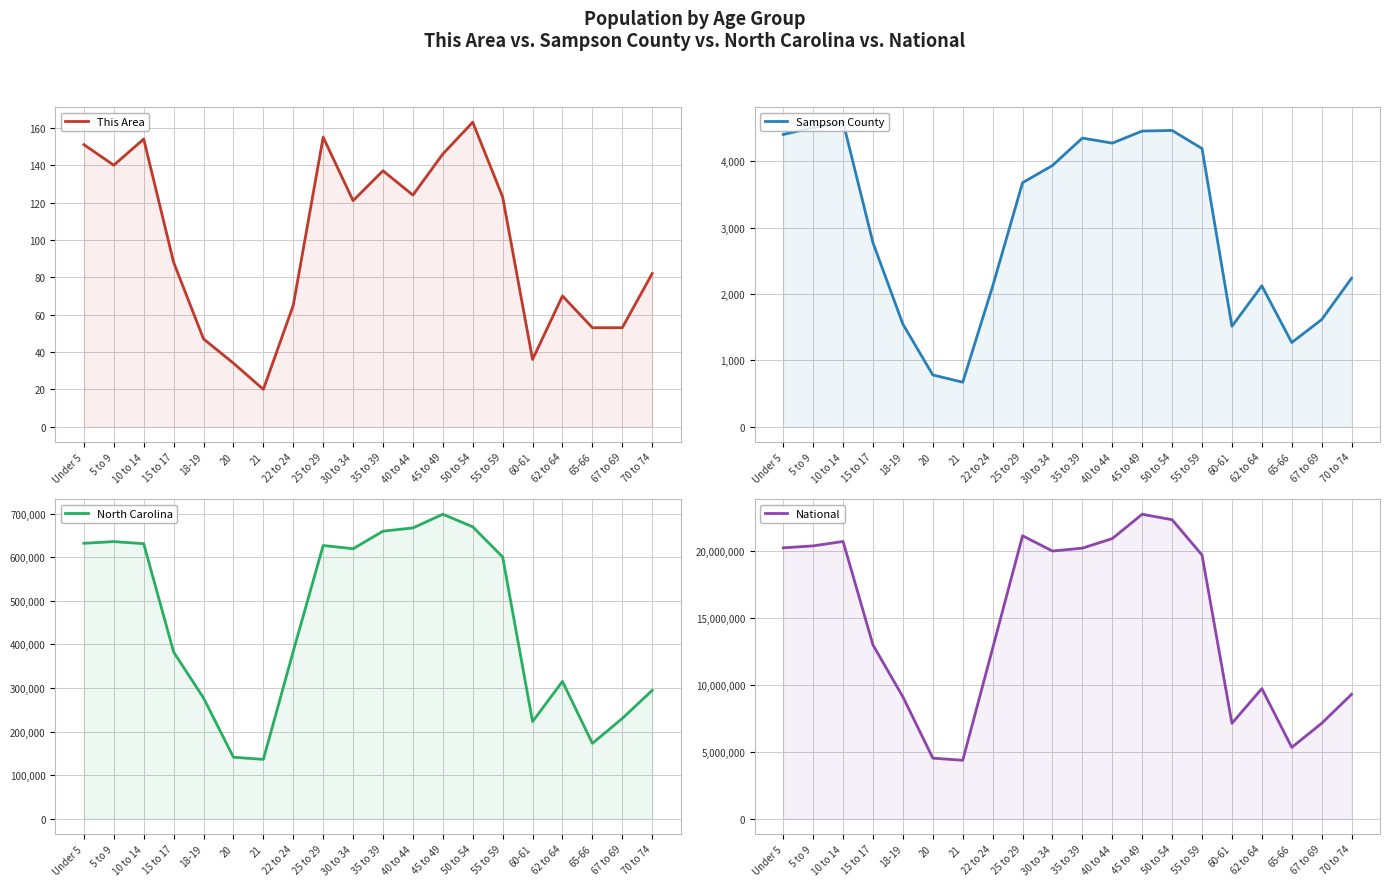

What is the sum of all Sampson County values?

59510